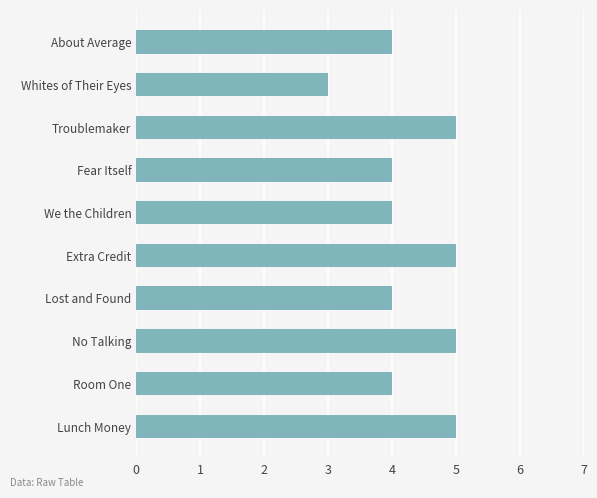

What is the label of the 2nd bar from the top?

Whites of Their Eyes